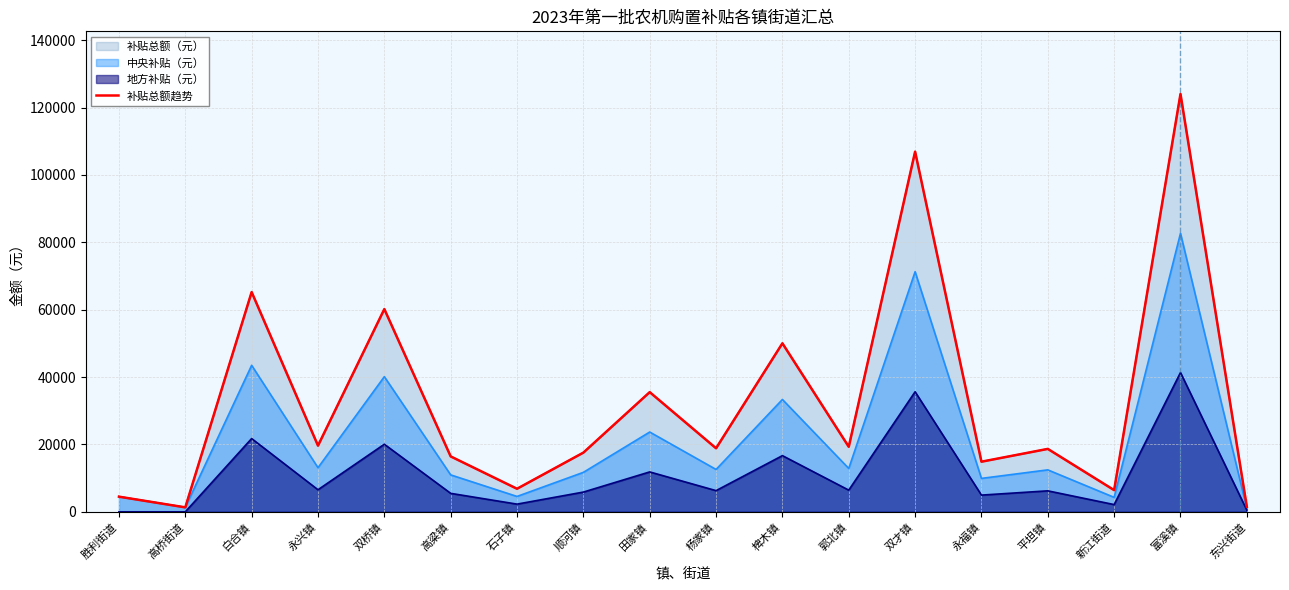

What is the change in value from 石子镇 to 永福镇?

+8035.5